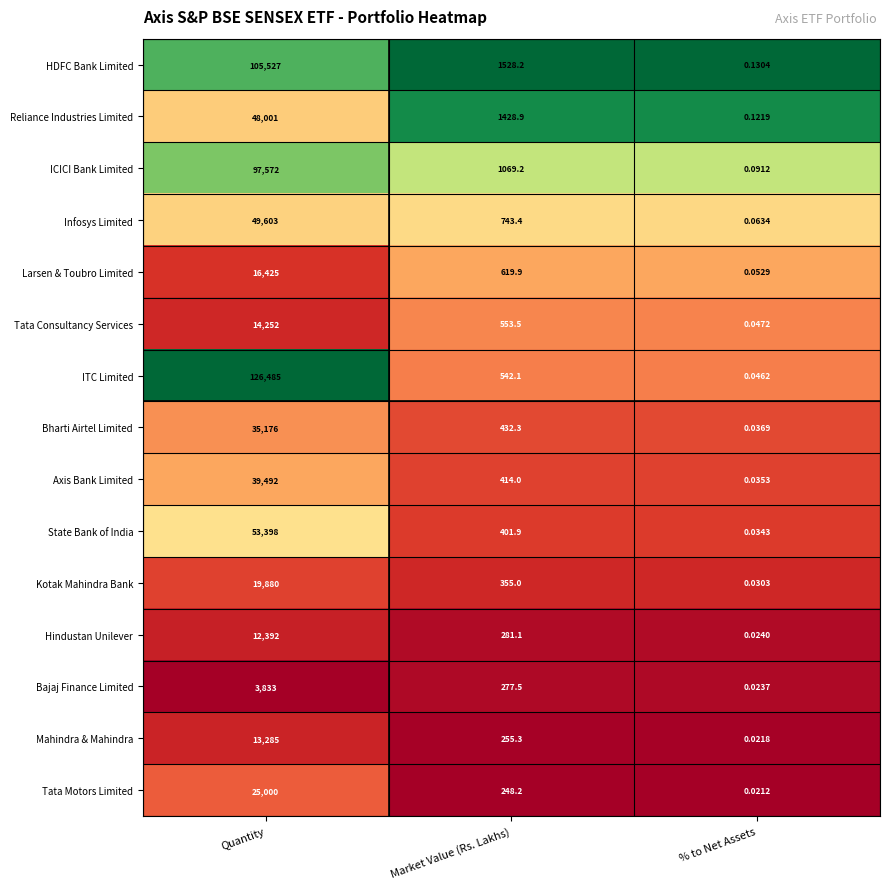

Is the value of Tata Motors Limited at % to Net Assets greater than the value of Tata Consultancy Services at Quantity?

No